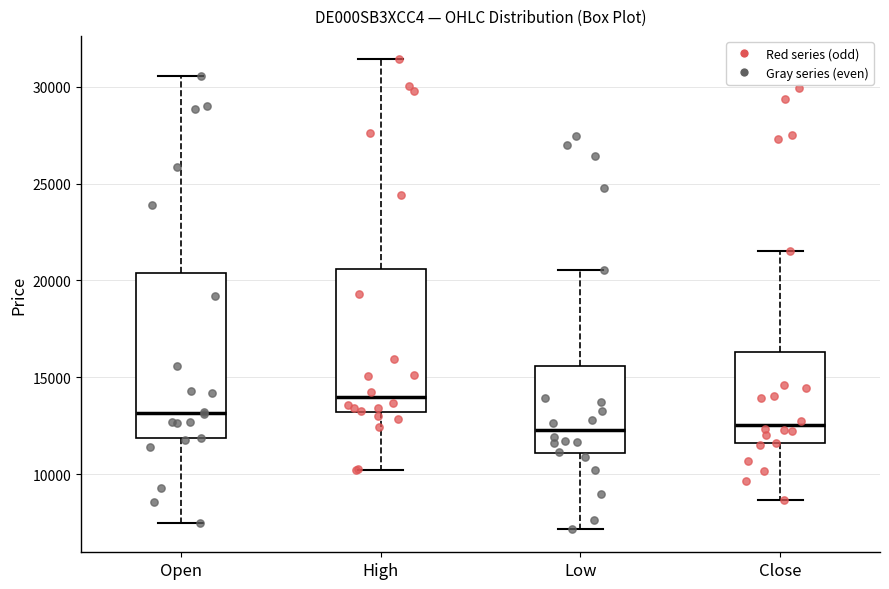

Reading left to right, transcribe this box plot: for each box, give where its median line is, the range the box spans, and where its two whiskers end, as read against the y-axis. The values are not printed on the chart, so give them approximately, as read against the axis.

Open: median 13000, box 12000 to 20500, whiskers 7500 to 30500
High: median 14000, box 13000 to 20500, whiskers 10000 to 31500
Low: median 12500, box 11000 to 15500, whiskers 7000 to 20500
Close: median 12500, box 11500 to 16500, whiskers 8500 to 21500